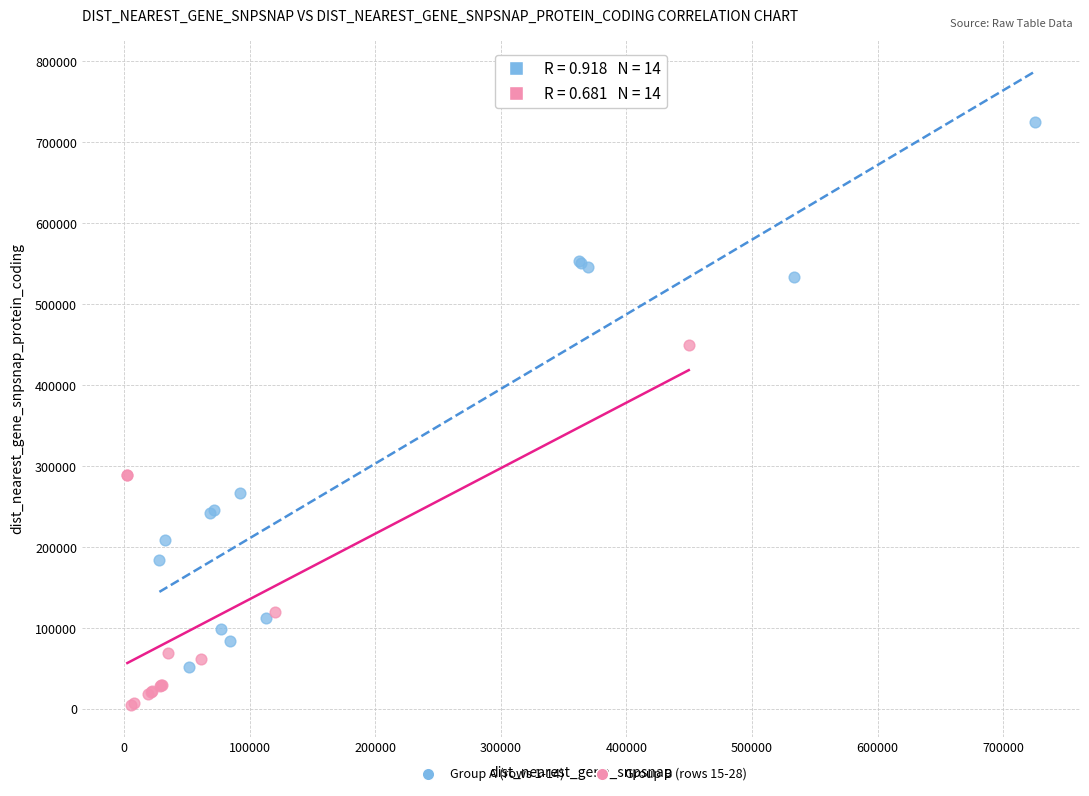

Which series reaches the maximum Y coordinate?

Group A (rows 1-14)